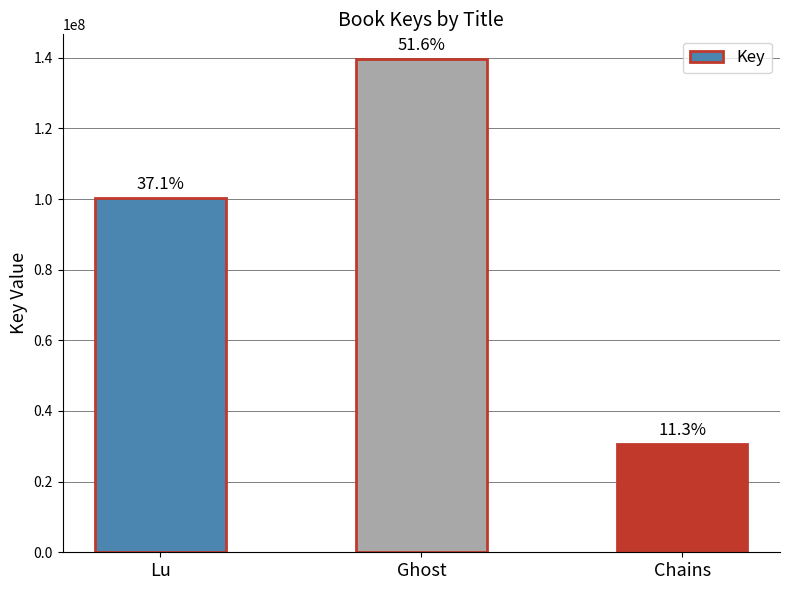

Is it true that the value at Ghost is 139631199?

True